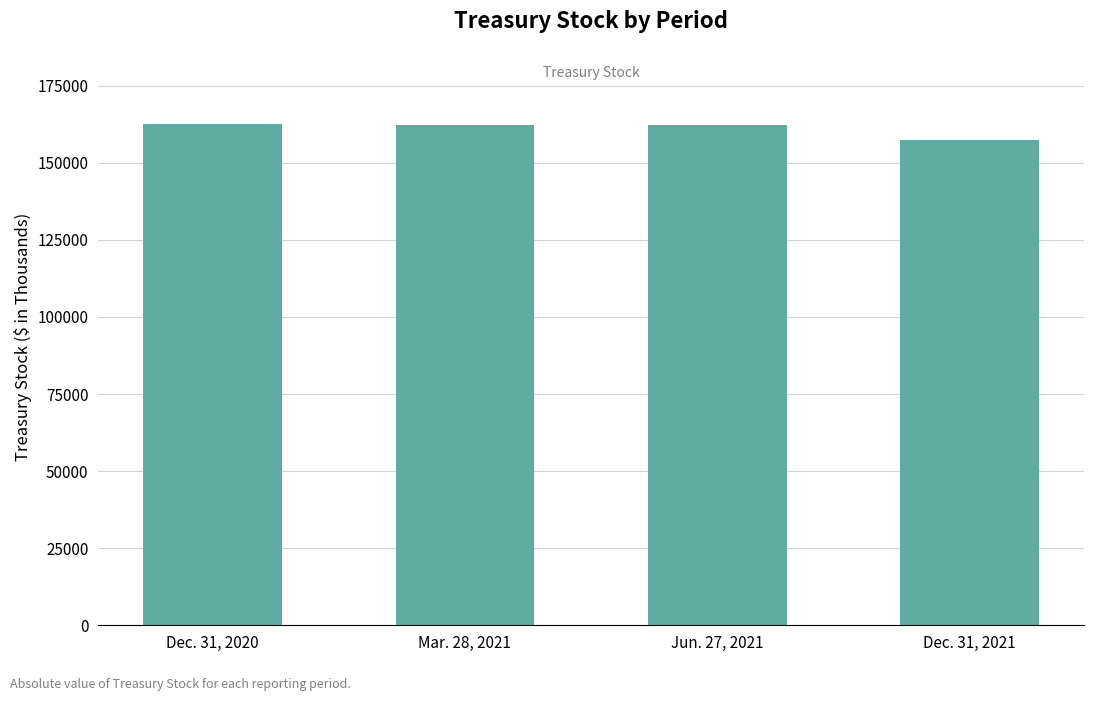

What is the label of the 3rd bar from the right?

Mar. 28, 2021